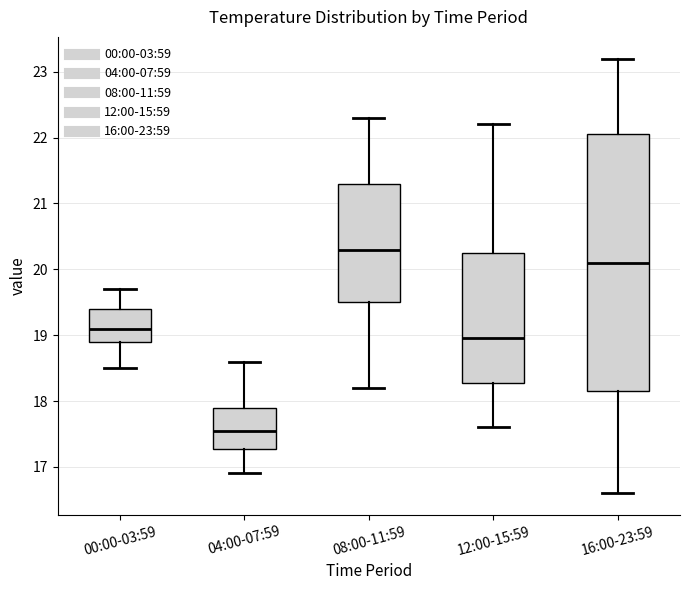

Which box's median line is the highest?

08:00-11:59